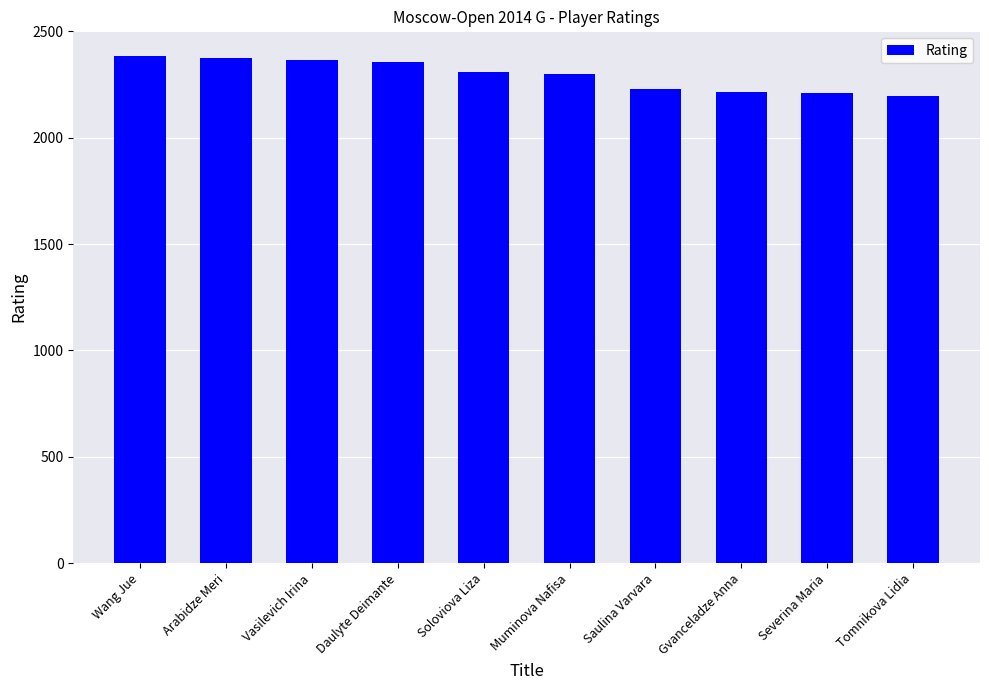

True or false: the data shows 2217 at Gvanceladze Anna.

True